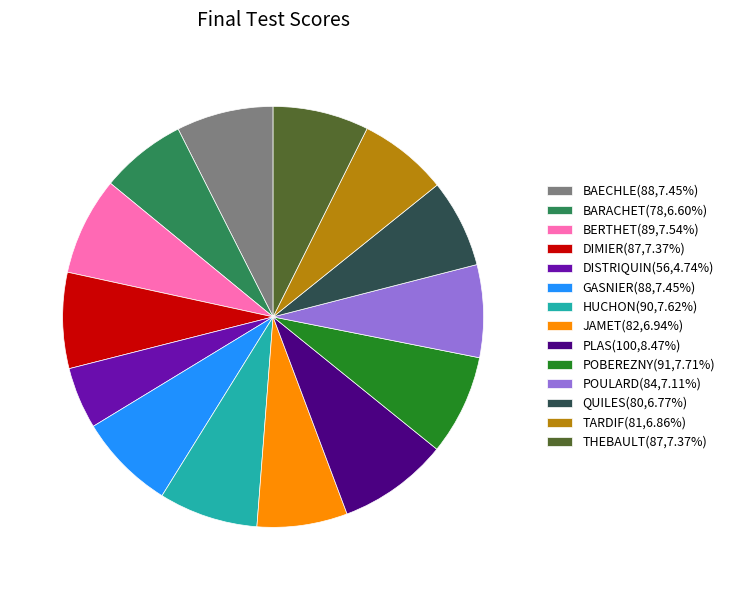

Approximately how many times larger is the value at BARACHET(78,6.60%) compared to BAECHLE(88,7.45%)?

0.9